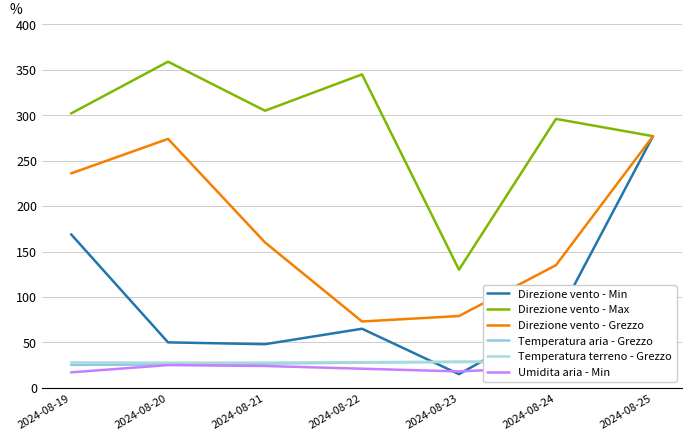

Rank the categories by Direzione vento - Min value from highest to lowest.

2024-08-25, 2024-08-19, 2024-08-24, 2024-08-22, 2024-08-20, 2024-08-21, 2024-08-23